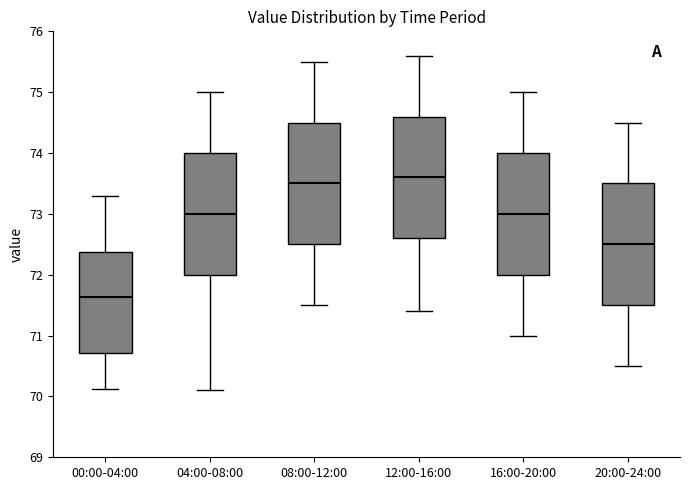

Where is the lower edge of the box for 04:00-08:00 on the y-axis? The values are not printed on the chart, so give them approximately, as read against the axis.

72.0